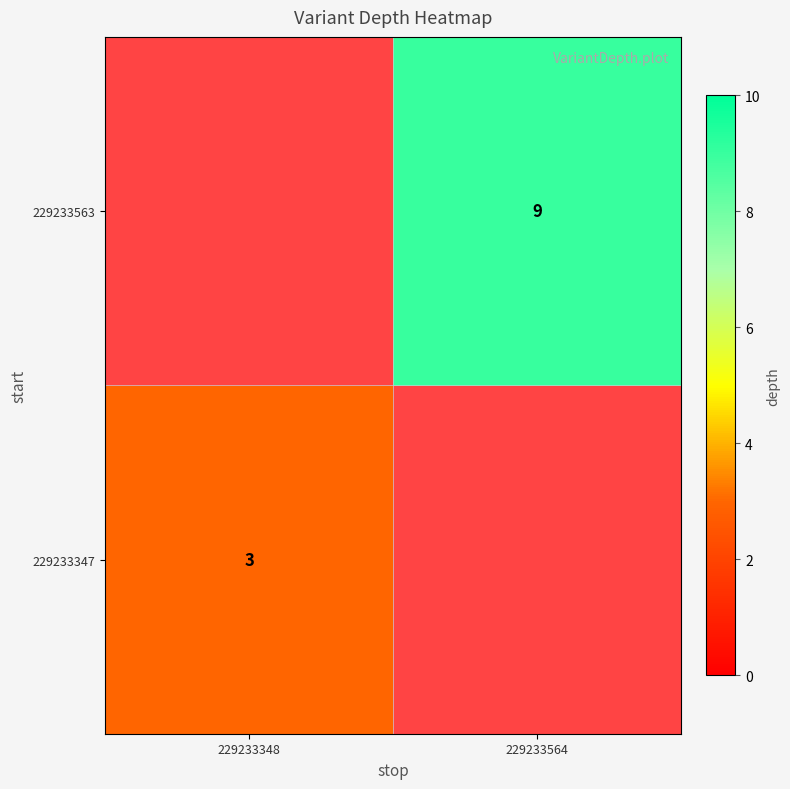

Is it true that 229233563 equals 9 at 229233564?

True